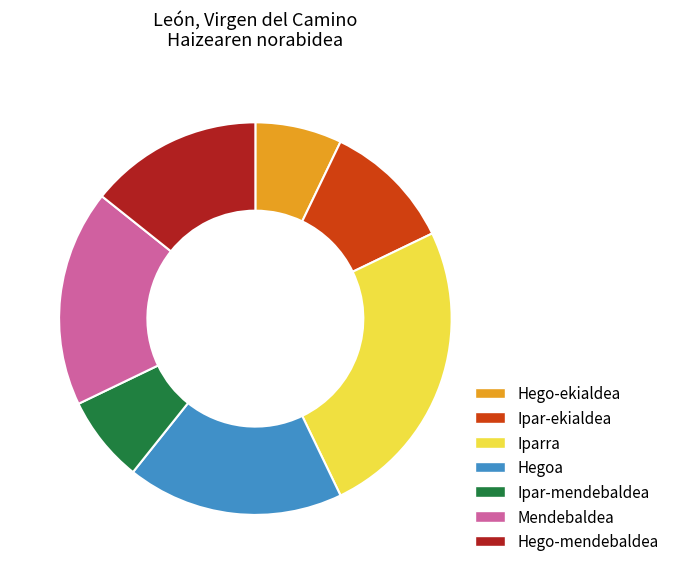

Do Iparra and Hego-ekialdea together represent more than half of the pie?

No